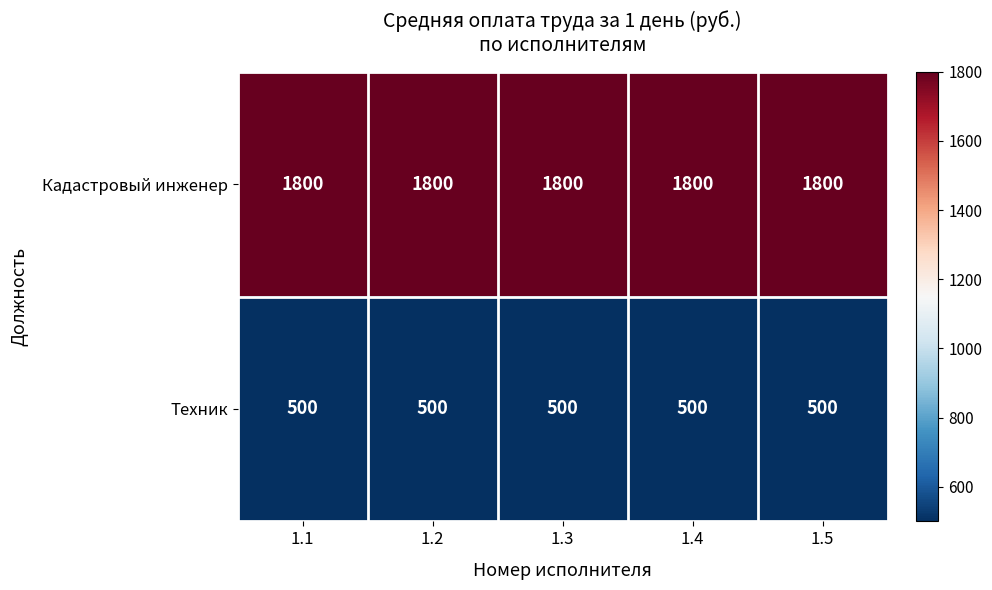

At how many categories does at least one series exceed 725?

5